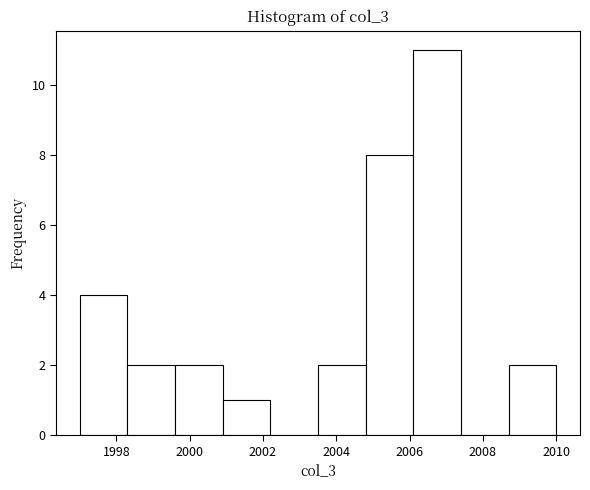

Over which range of the x-axis is the bar tallest?

2006.1 to 2007.4